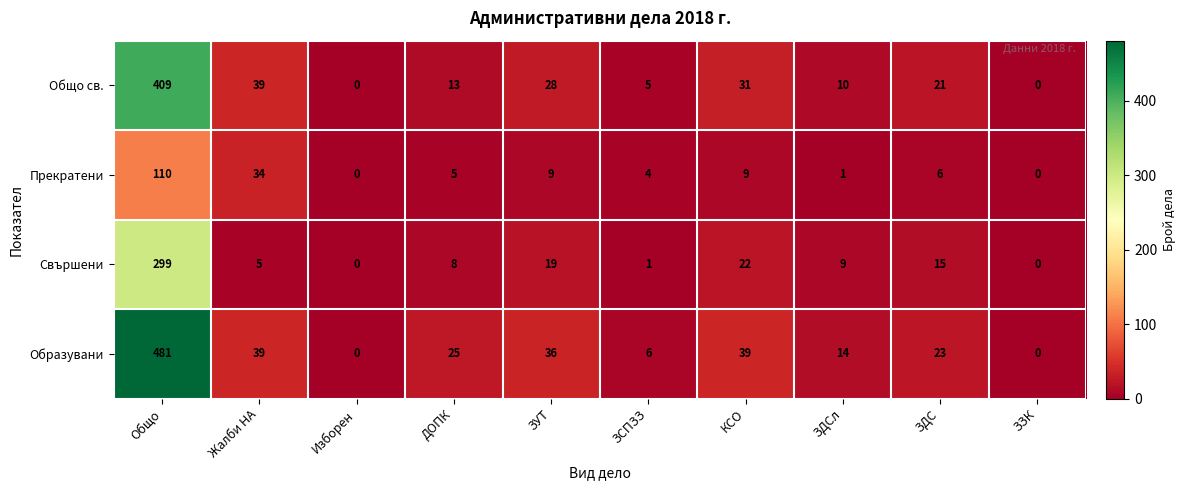

What is the total value across all series at КСО?

101